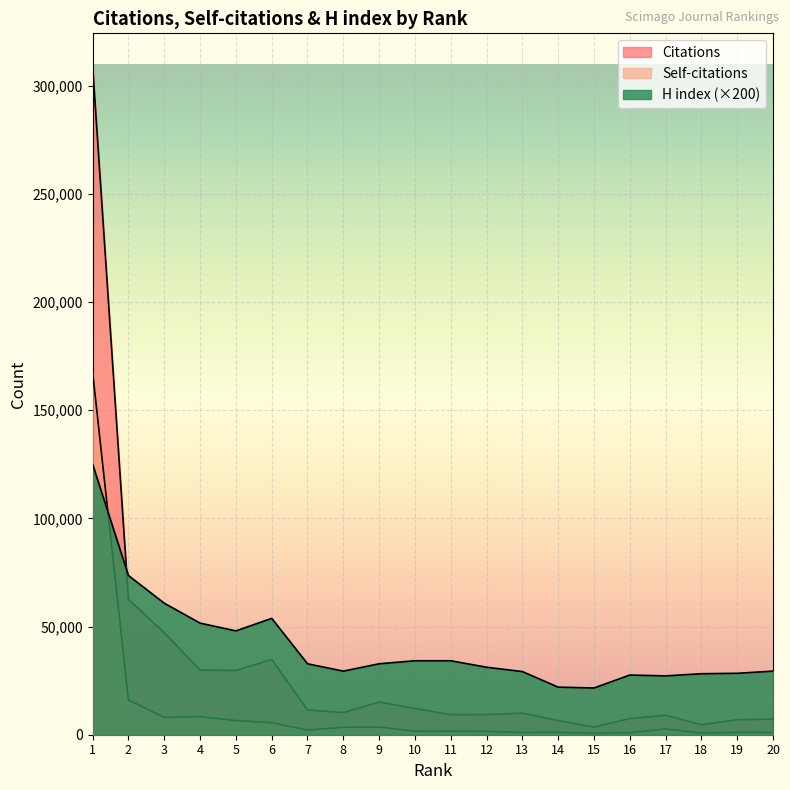

What is the spread (max minus min) of values at 7?

30670